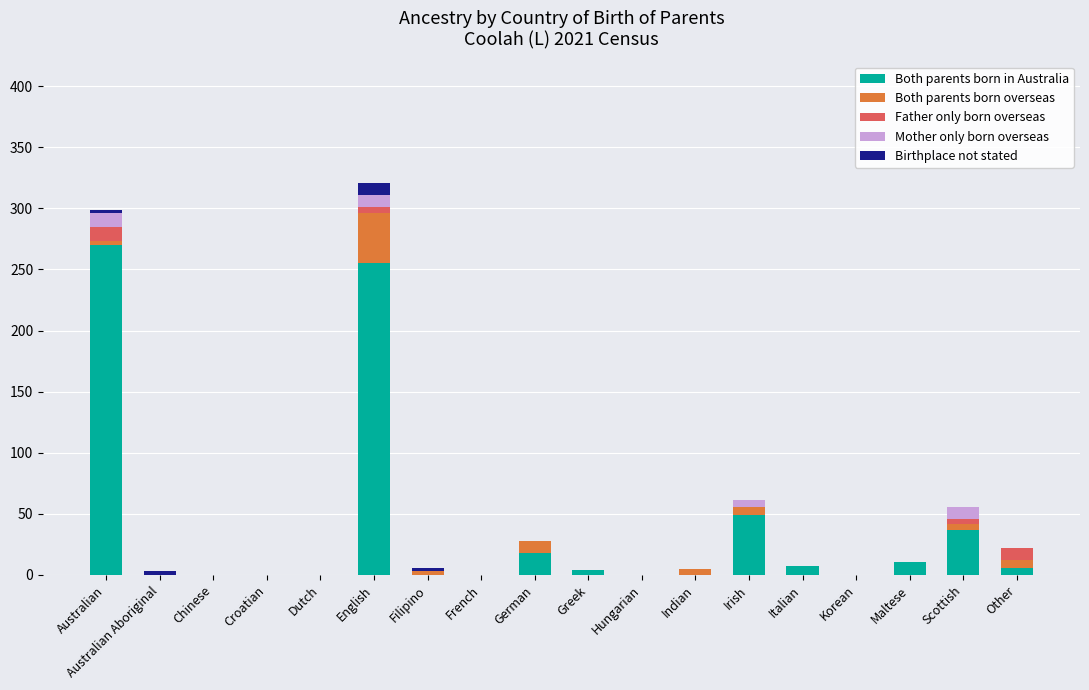

At which label does Both parents born in Australia reach its peak?

Australian